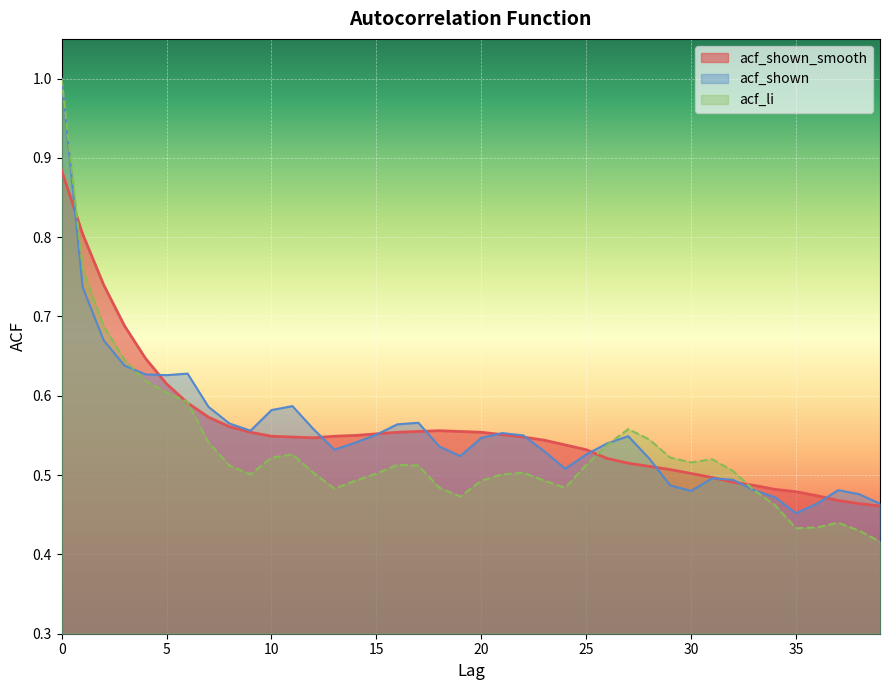

What is the sum of all acf_li values?

21.3